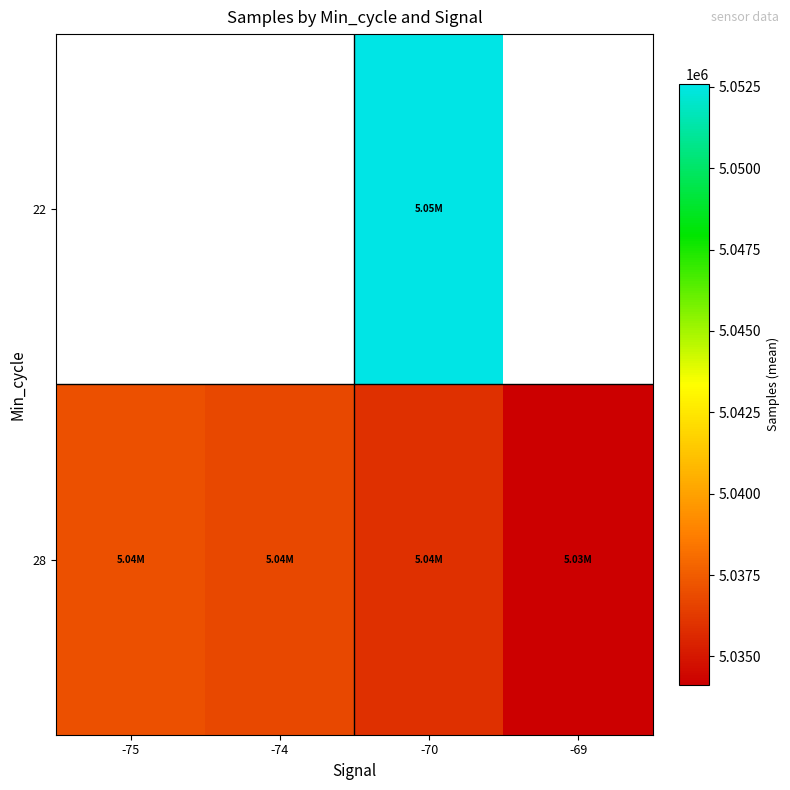

Is the value of 22 at -70 greater than the value of 28 at -69?

Yes